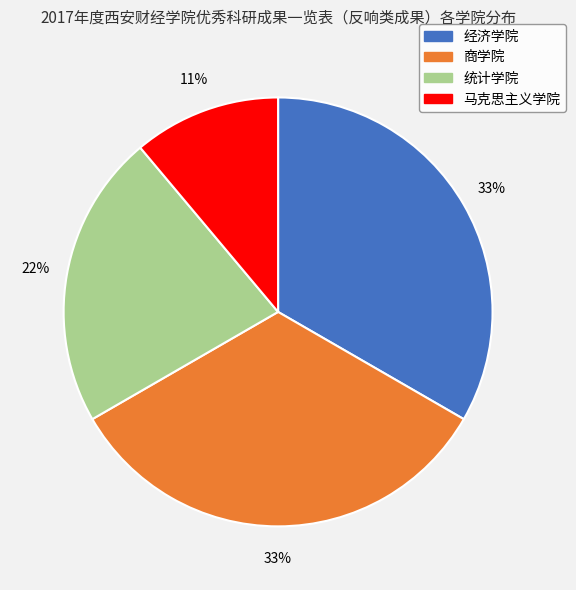

To the nearest percent, what portion does 经济学院 represent?

33%